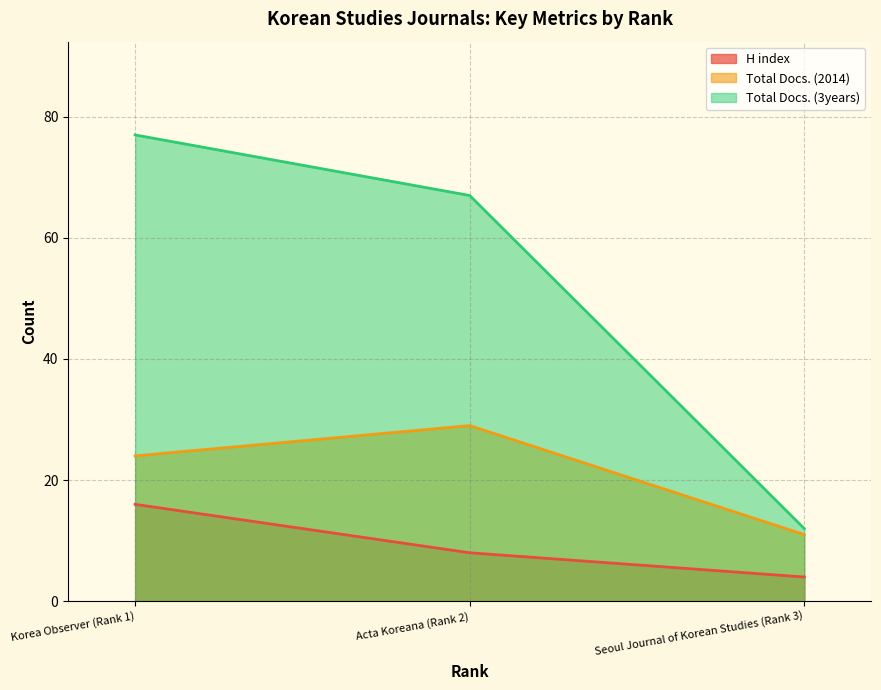

What is the value of the Total Docs. (3years) point at the 2nd from the left?

67